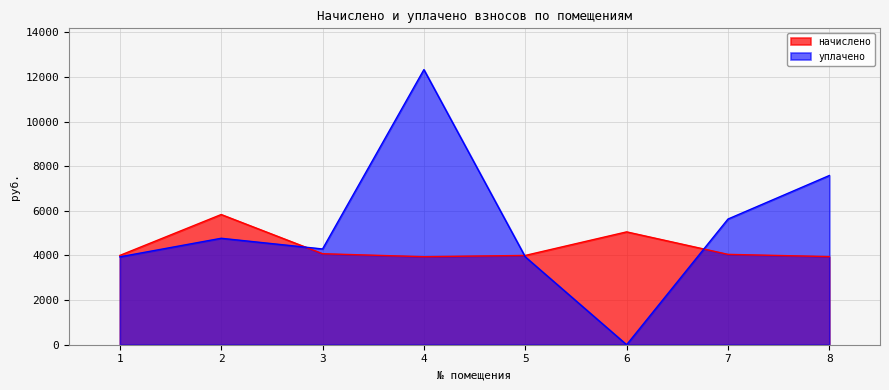

How many interior local peaks does the начислено series have?

2